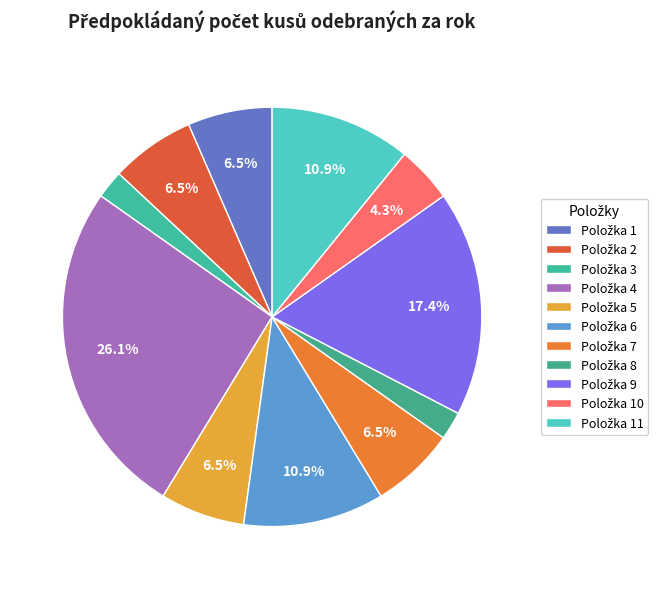

How many segments does this pie chart have?

11